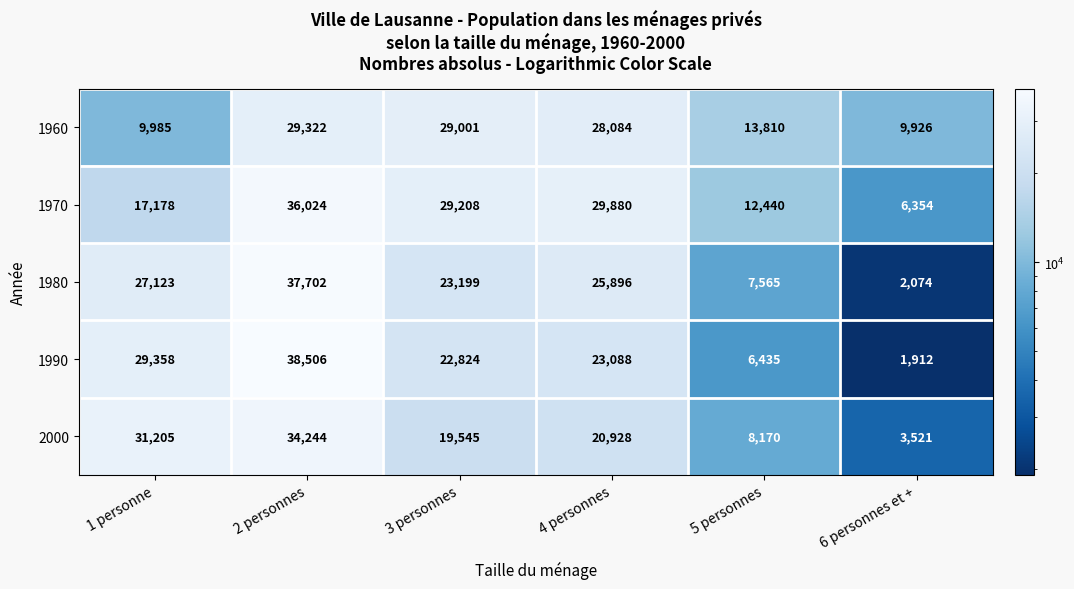

Where does the 1990 series first go above 23088?

1 personne